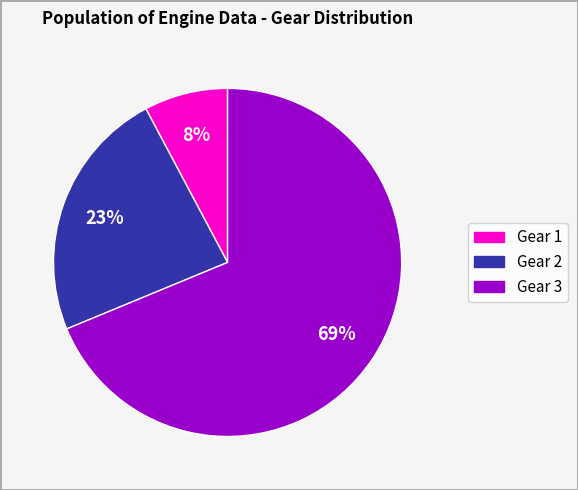

Rank the categories by value from lowest to highest.

Gear 1, Gear 2, Gear 3